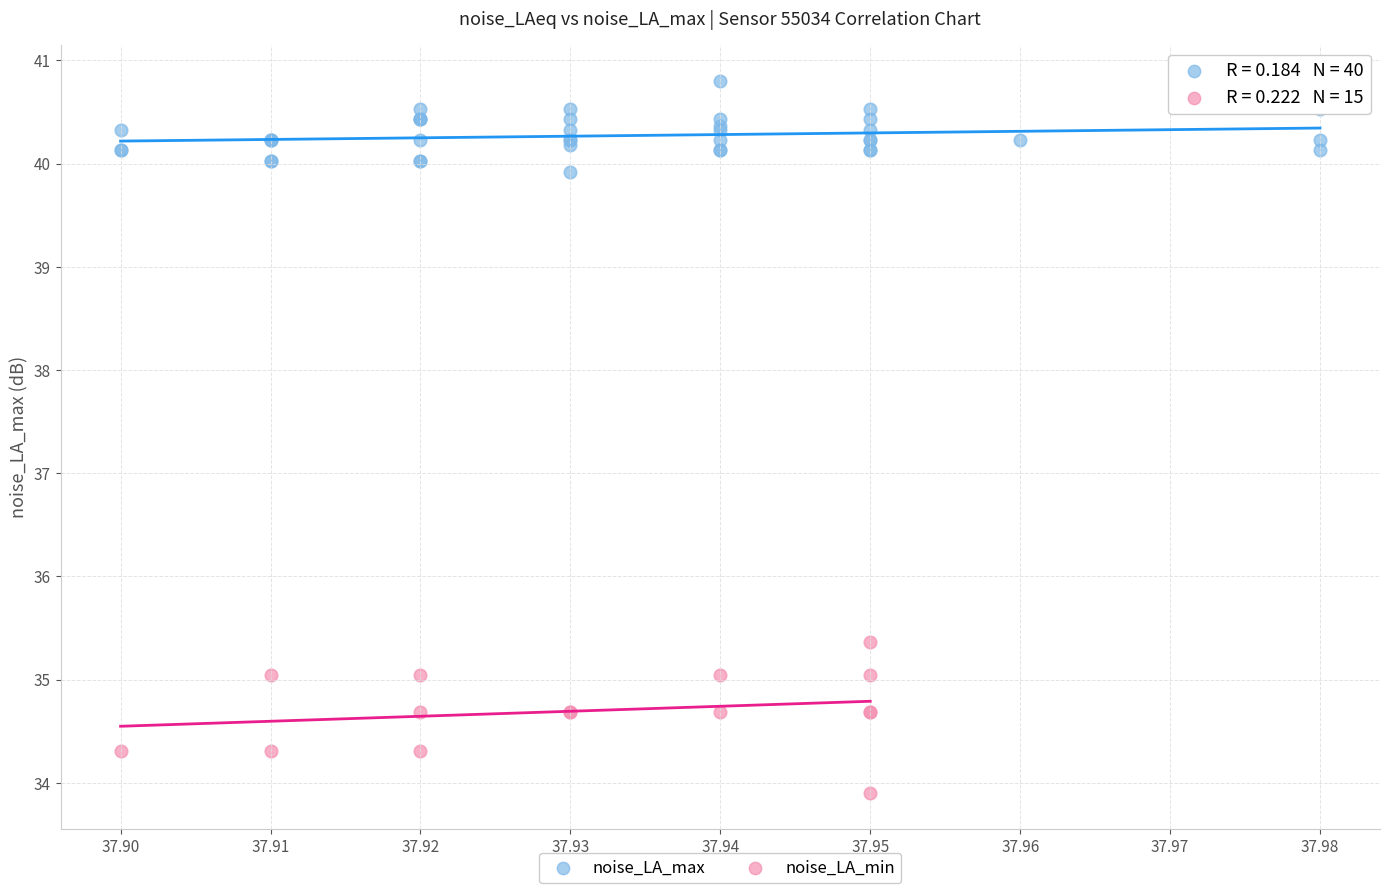

What are all the series names shown in the legend?

noise_LA_max, noise_LA_min